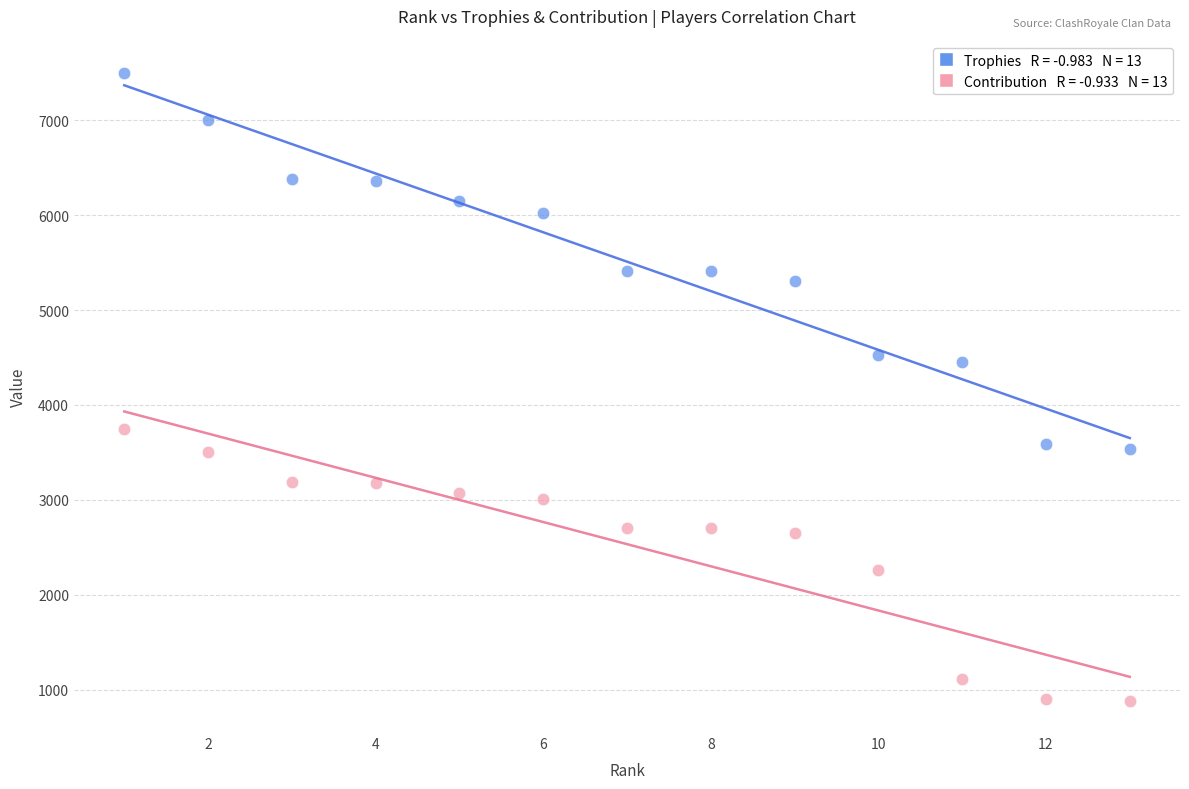

Across all series, what Y value is closest to 4191?

4448